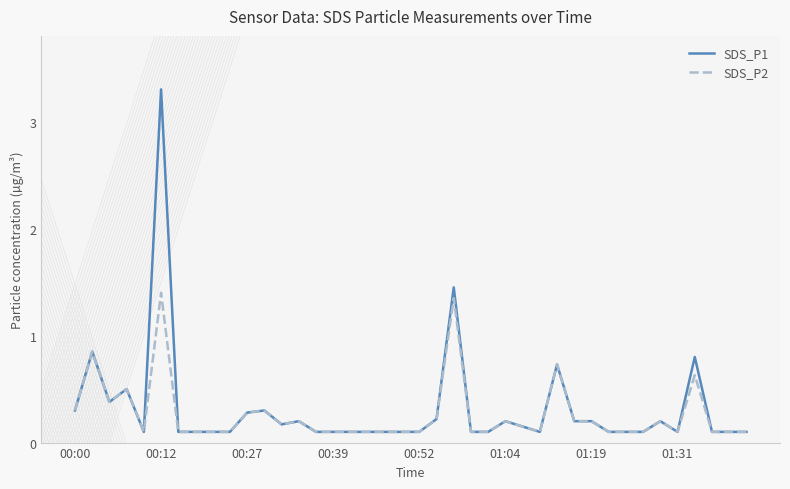

Which series has the widest spread of values?

SDS_P1